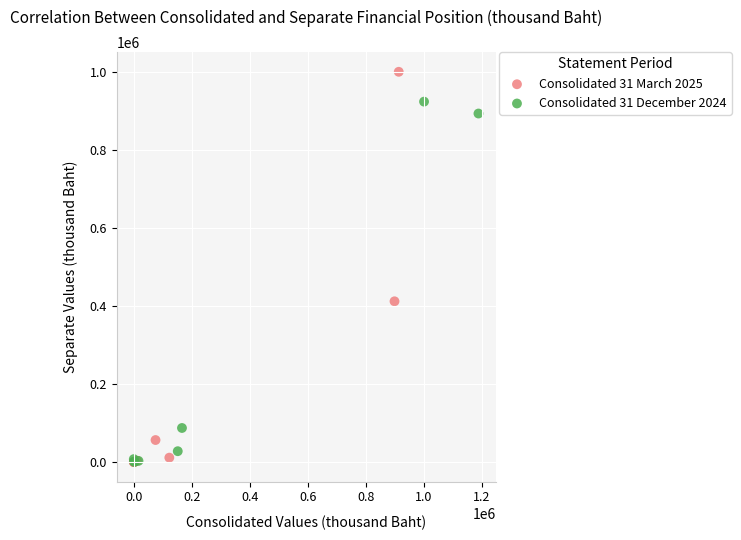

Which series has the widest spread of Y values?

Consolidated 31 March 2025